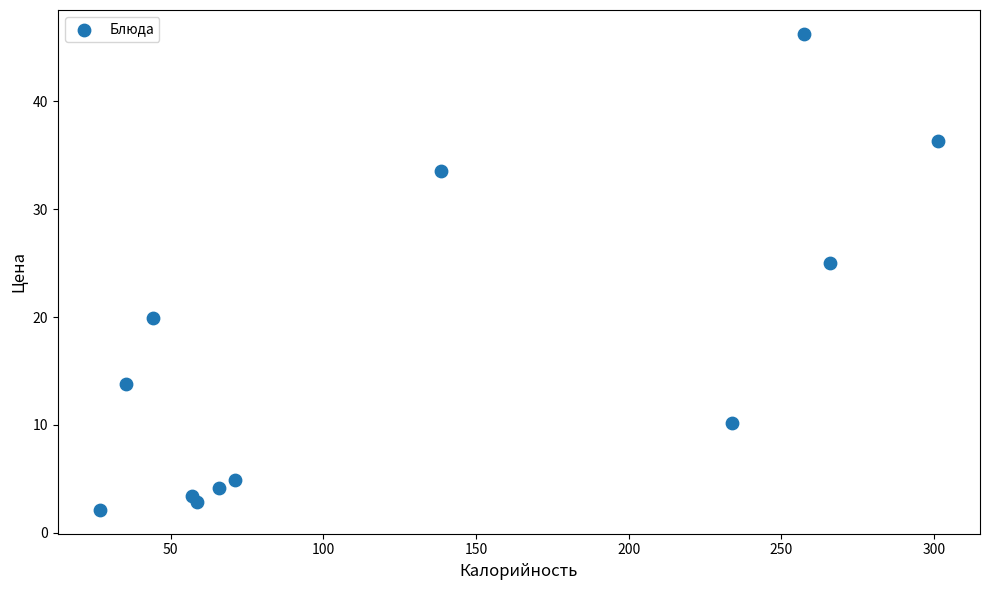

What Y value in the scatter plot is closest to 24?

25.0